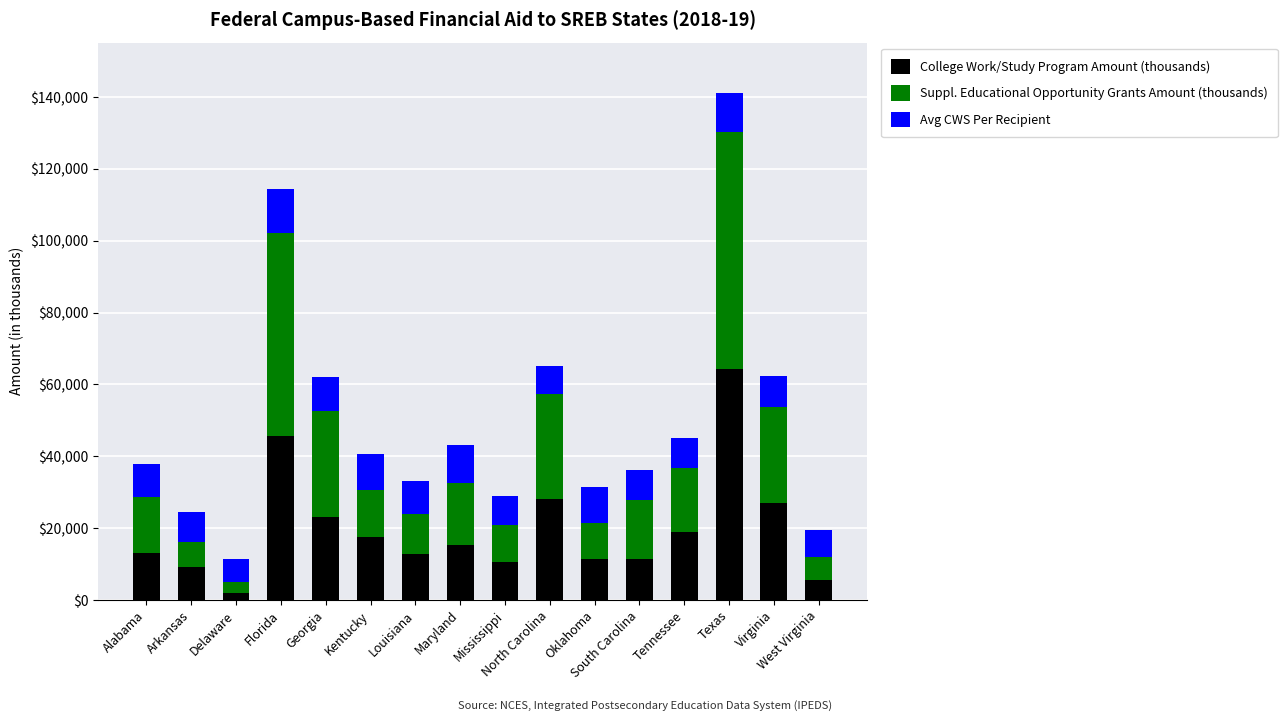

At which label does College Work/Study Program Amount (thousands) reach its minimum?

Delaware